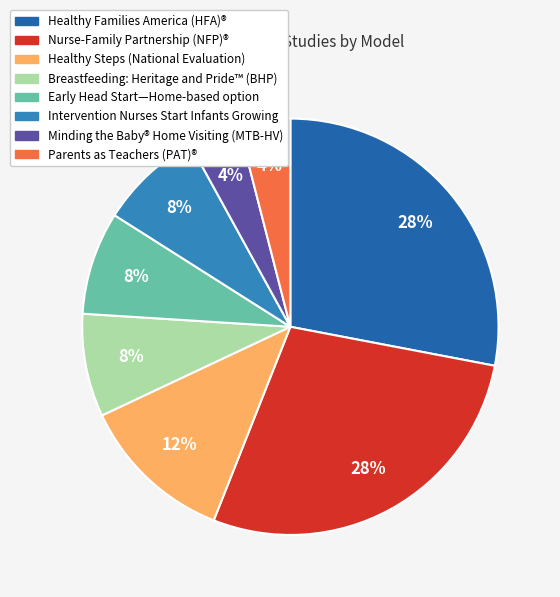

Approximately how many times larger is the value at Nurse-Family Partnership (NFP)® compared to Breastfeeding: Heritage and Pride™ (BHP)?

3.5